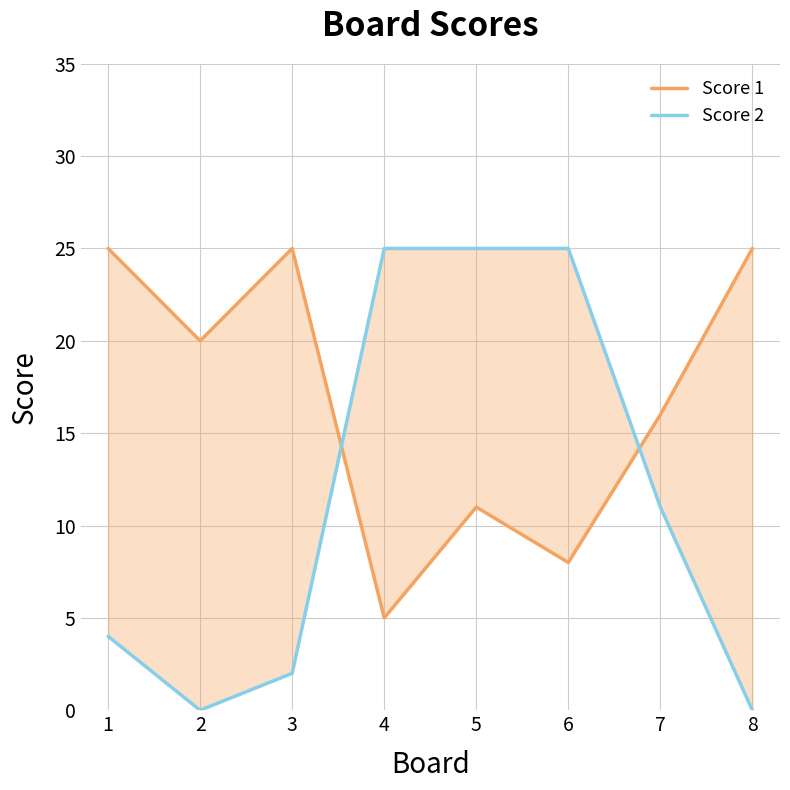

True or false: Score 2 has a value of 0 at 8.

True